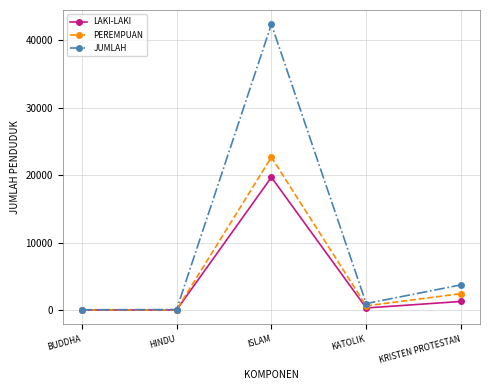

How many values in the JUMLAH series are below 988?

2